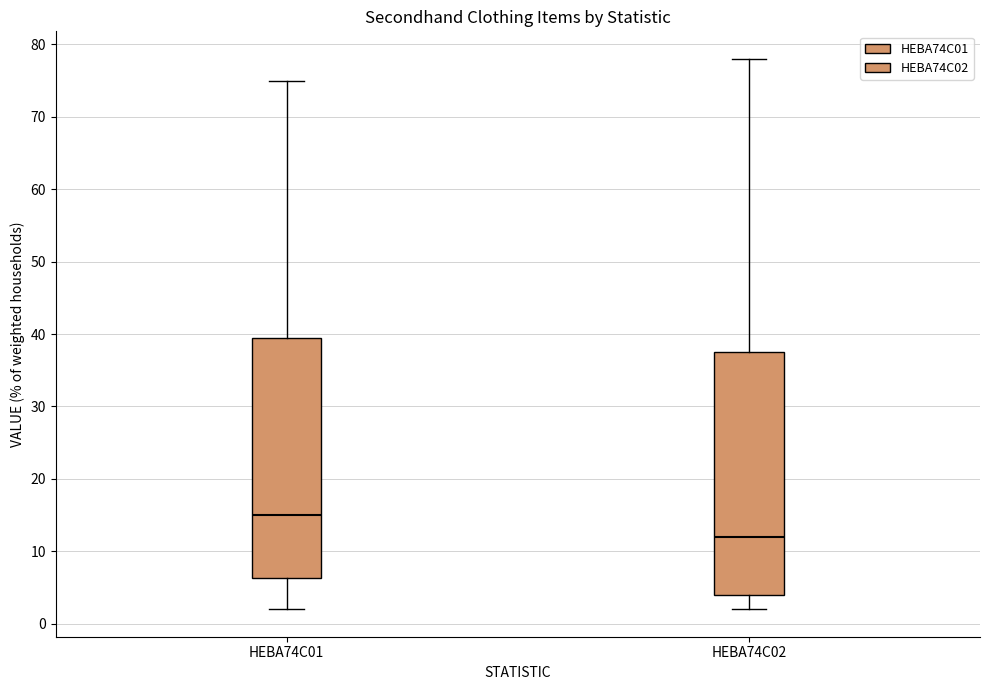

Reading left to right, transcribe this box plot: for each box, give where its median line is, the range the box spans, and where its two whiskers end, as read against the y-axis. The values are not printed on the chart, so give them approximately, as read against the axis.

HEBA74C01: median 15, box 6 to 40, whiskers 2 to 75
HEBA74C02: median 12, box 4 to 38, whiskers 2 to 78